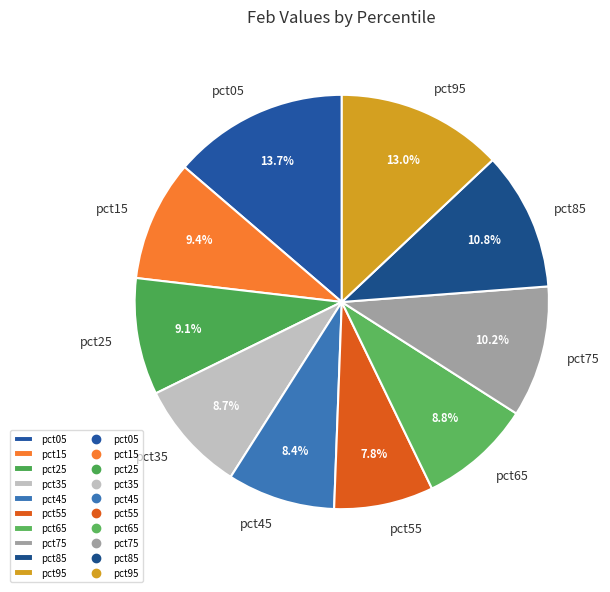

Combined, do pct15 and pct85 account for over 50%?

No